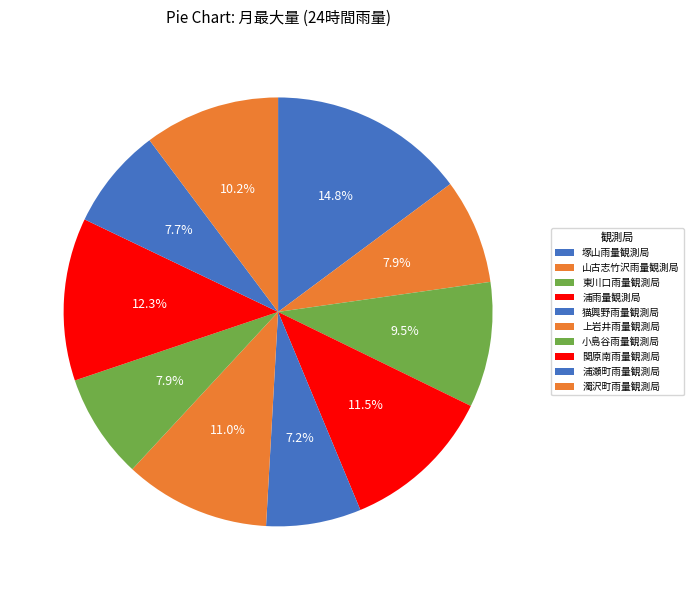

Rank the categories by value from lowest to highest.

猫興野雨量観測局, 浦瀬町雨量観測局, 山古志竹沢雨量観測局, 小島谷雨量観測局, 東川口雨量観測局, 濁沢町雨量観測局, 上岩井雨量観測局, 浦雨量観測局, 関原南雨量観測局, 塚山雨量観測局